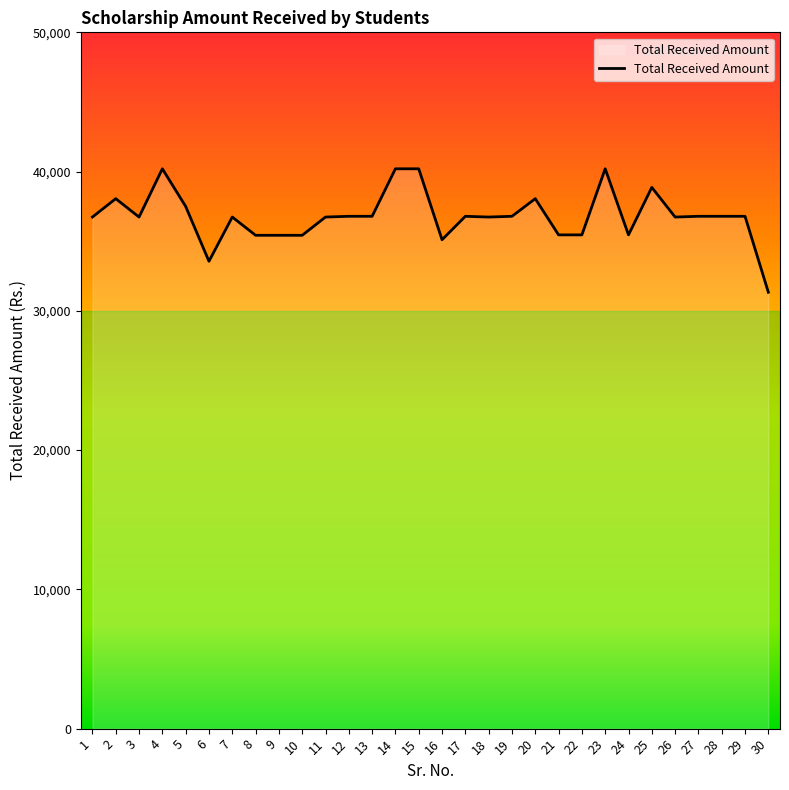

Read the value at 29.

36789.5